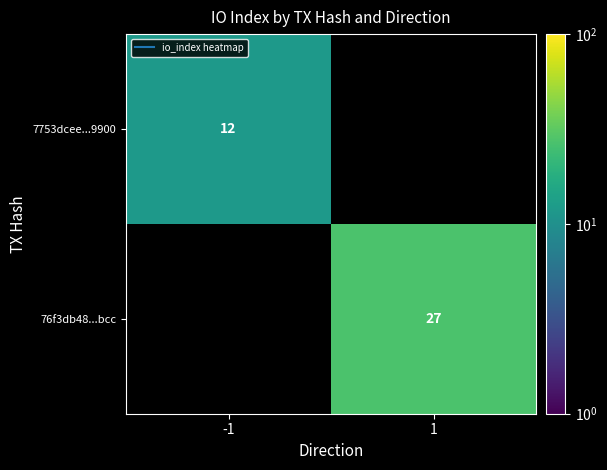

The value of 76f3db48...bcc at 1 is 27.0. True or false?

True